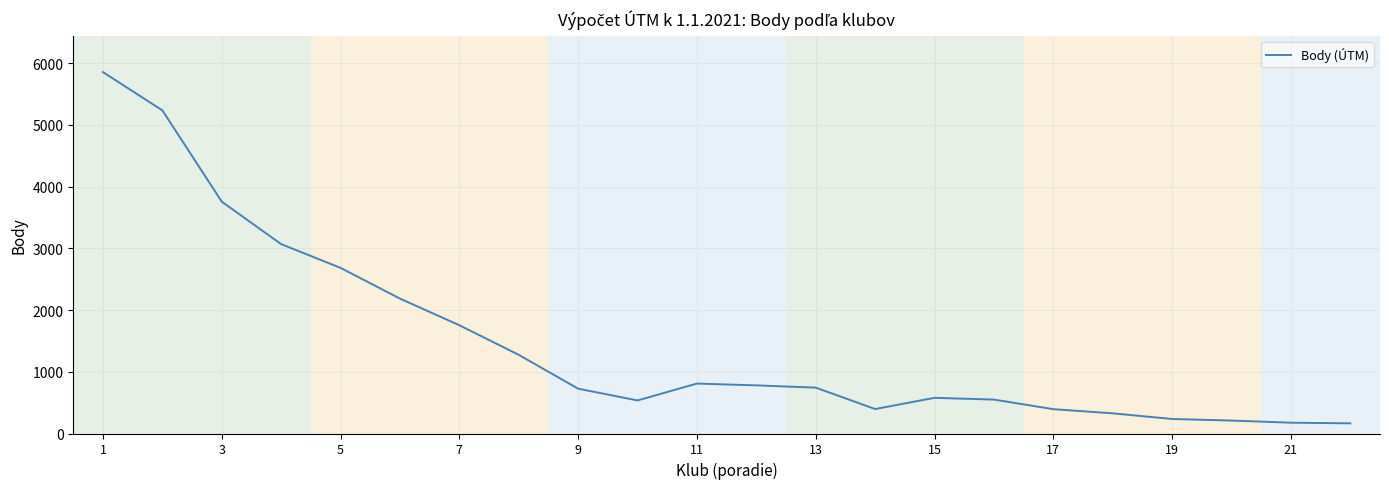

What is the difference between the maximum and minimum values?

5689.0